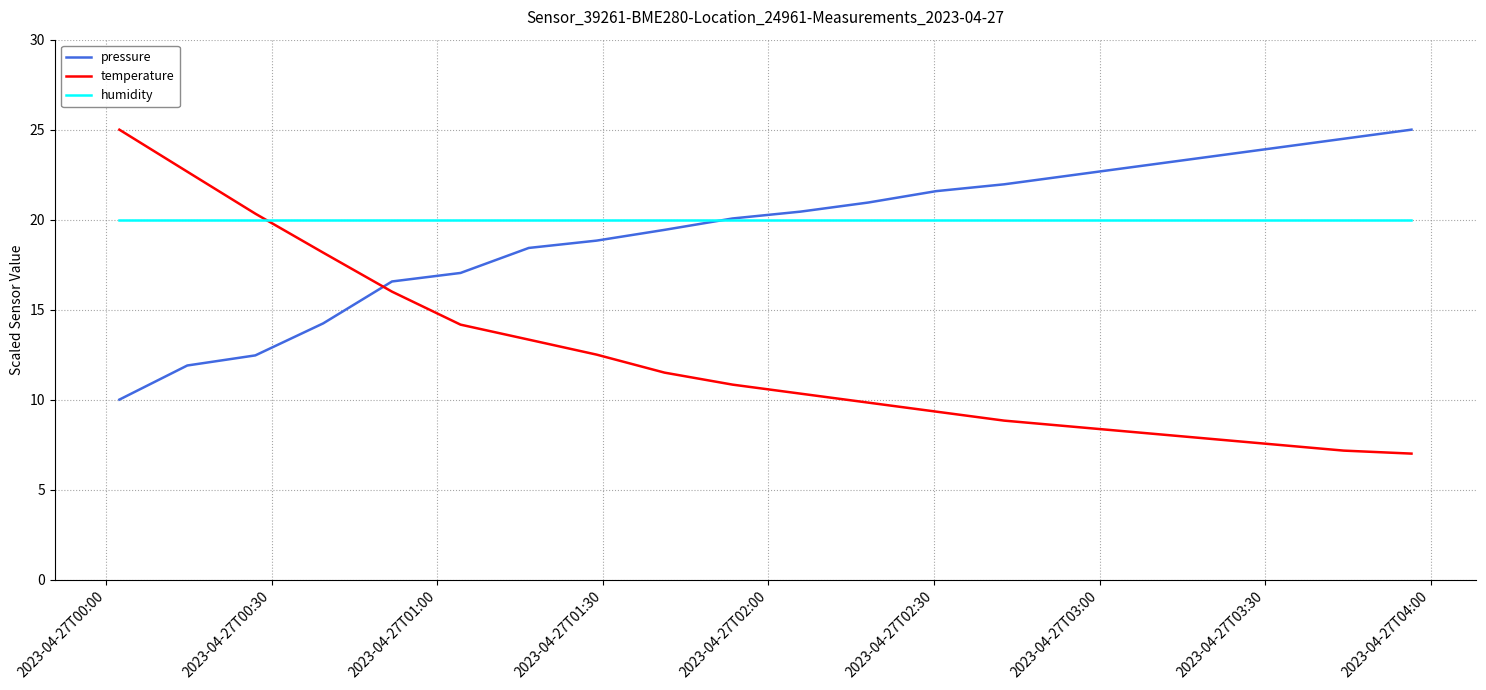

True or false: pressure and temperature intersect in this chart.

True